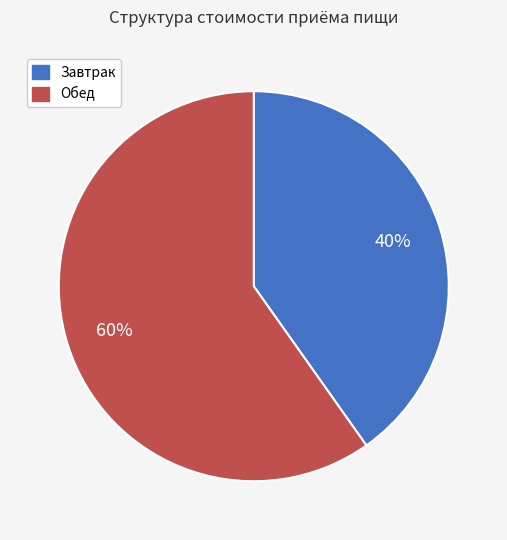

How many segments does this pie chart have?

2